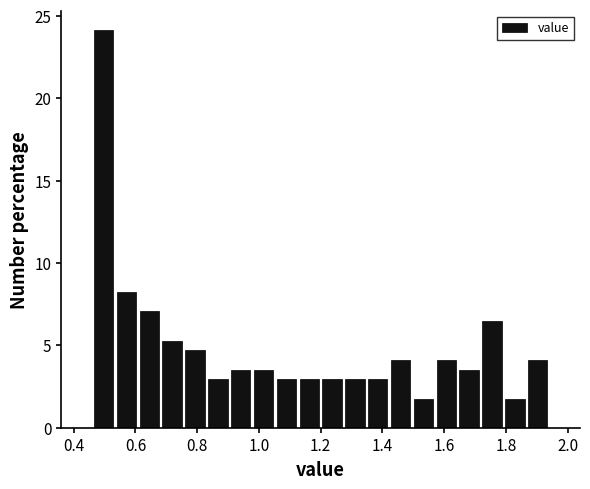

Read against the x-axis, roughly where is the centre of the tallest bar?

0.50